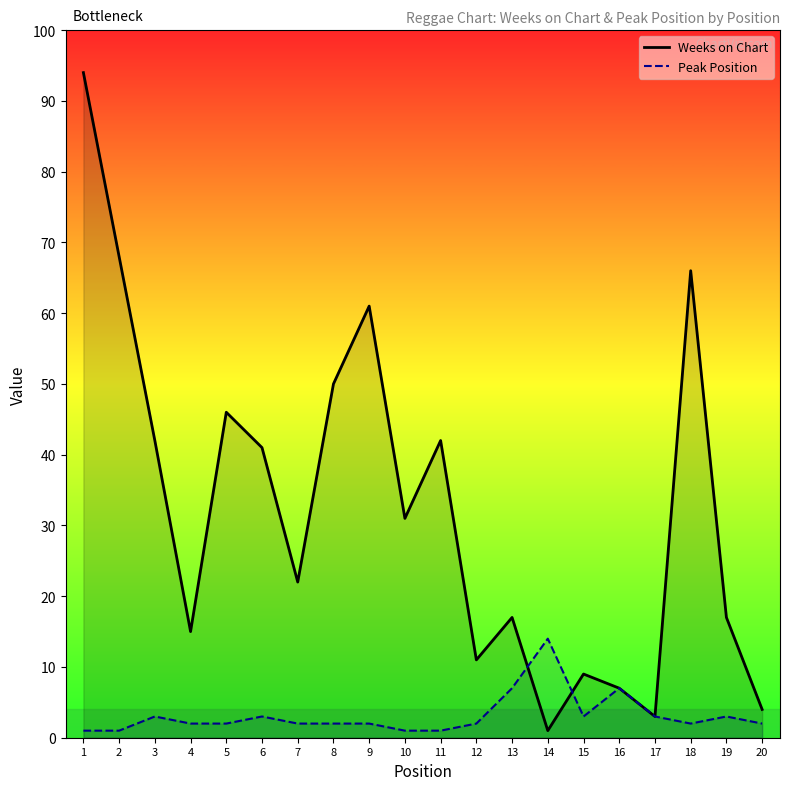

Reading right to left, list all the values displayed in this chart.

Weeks on Chart: 4	17	66	3	7	9	1	17	11	42	31	61	50	22	41	46	15	42	68	94
Peak Position: 2	3	2	3	7	3	14	7	2	1	1	2	2	2	3	2	2	3	1	1